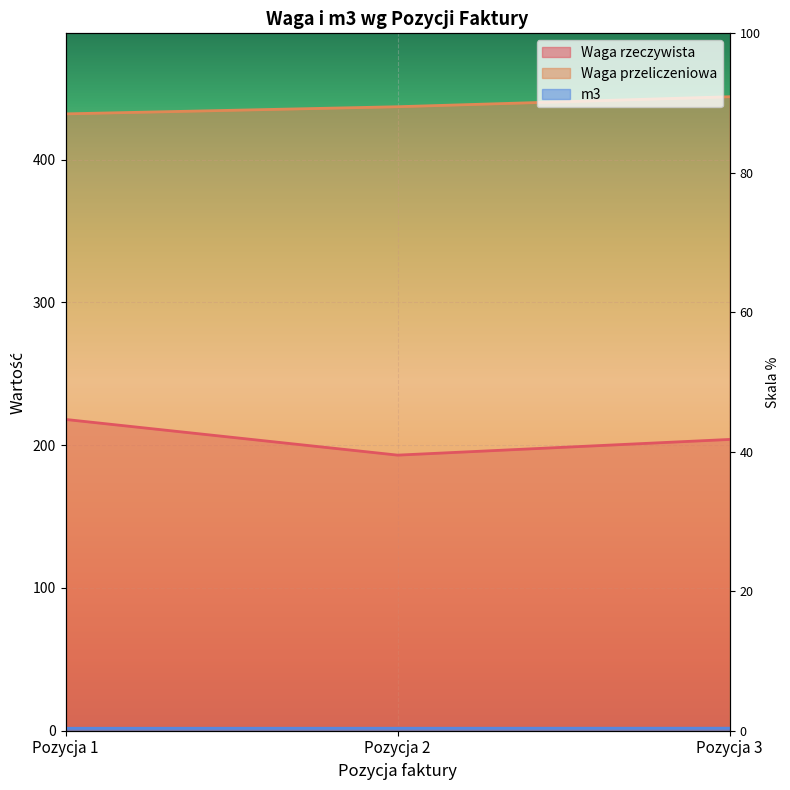

Which series has the largest range (max minus min)?

Waga rzeczywista